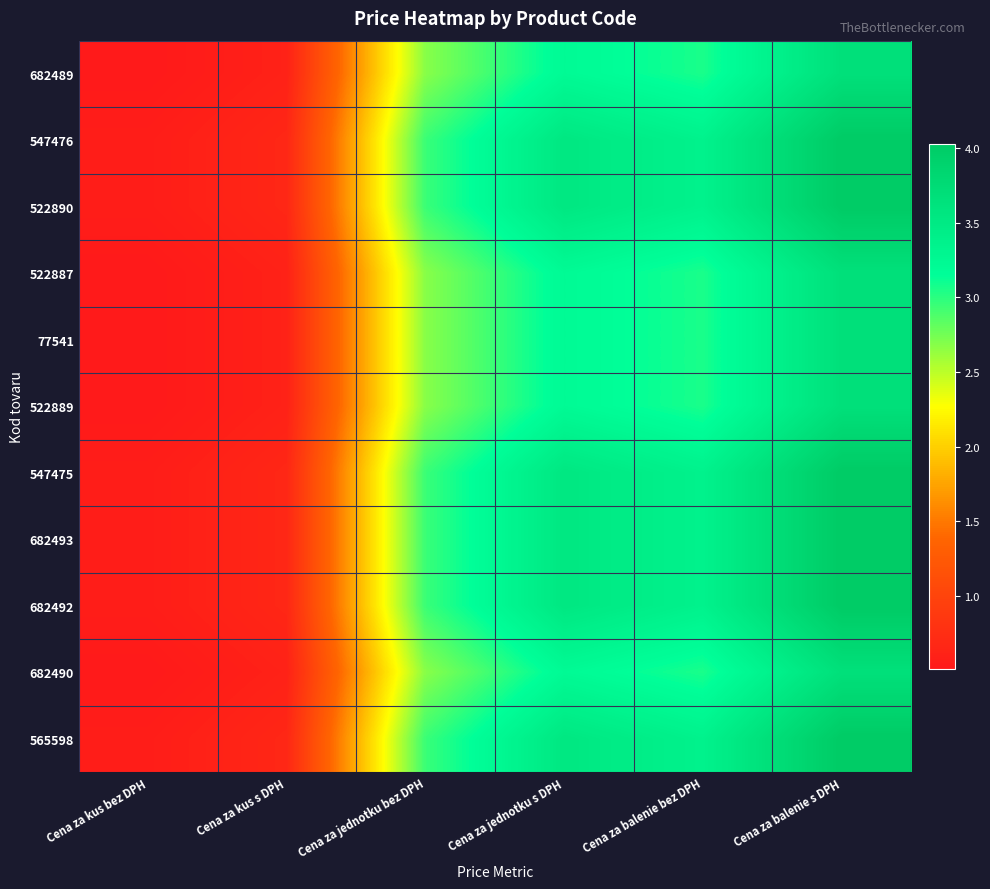

Rank the series at Cena za balenie bez DPH from lowest to highest value.

682489, 522887, 77541, 522889, 682490, 547476, 522890, 547475, 682493, 682492, 565598